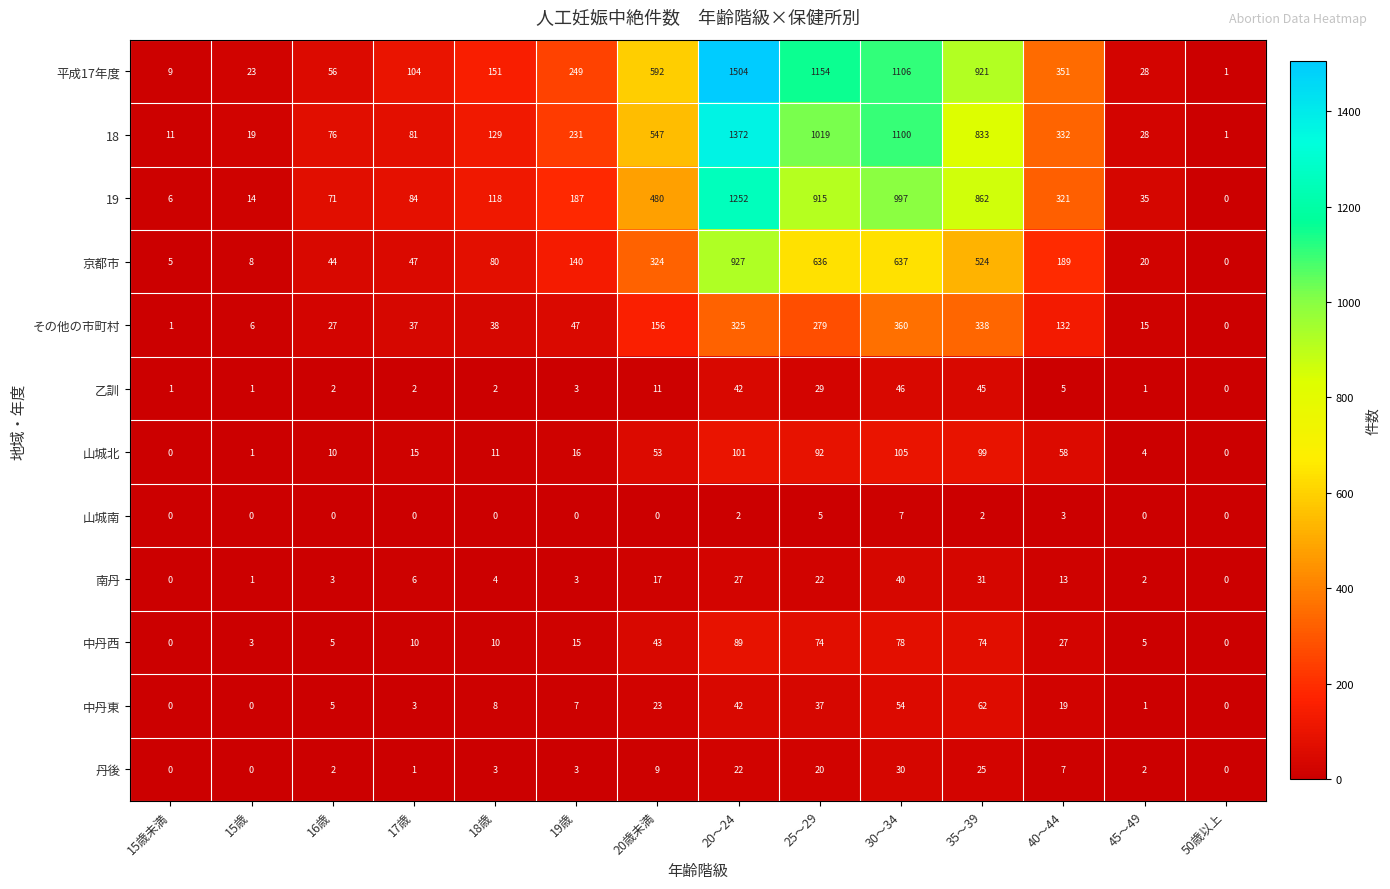

At which category is the sum across all series the highest?

20～24